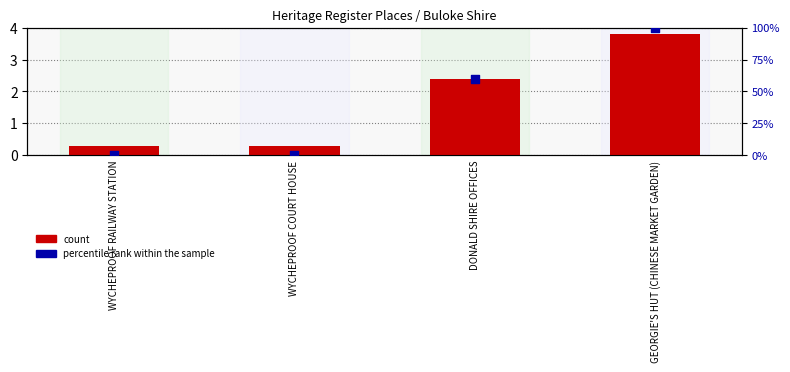

What is the total value across all series at GEORGIE'S HUT (CHINESE MARKET GARDEN)?

103.8